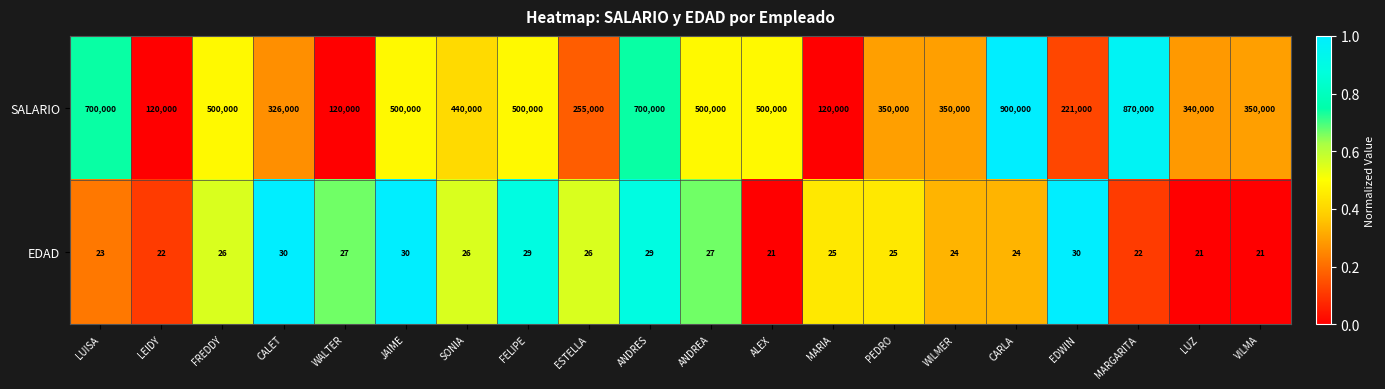

List the series in order of their overall mean, highest first.

SALARIO, EDAD